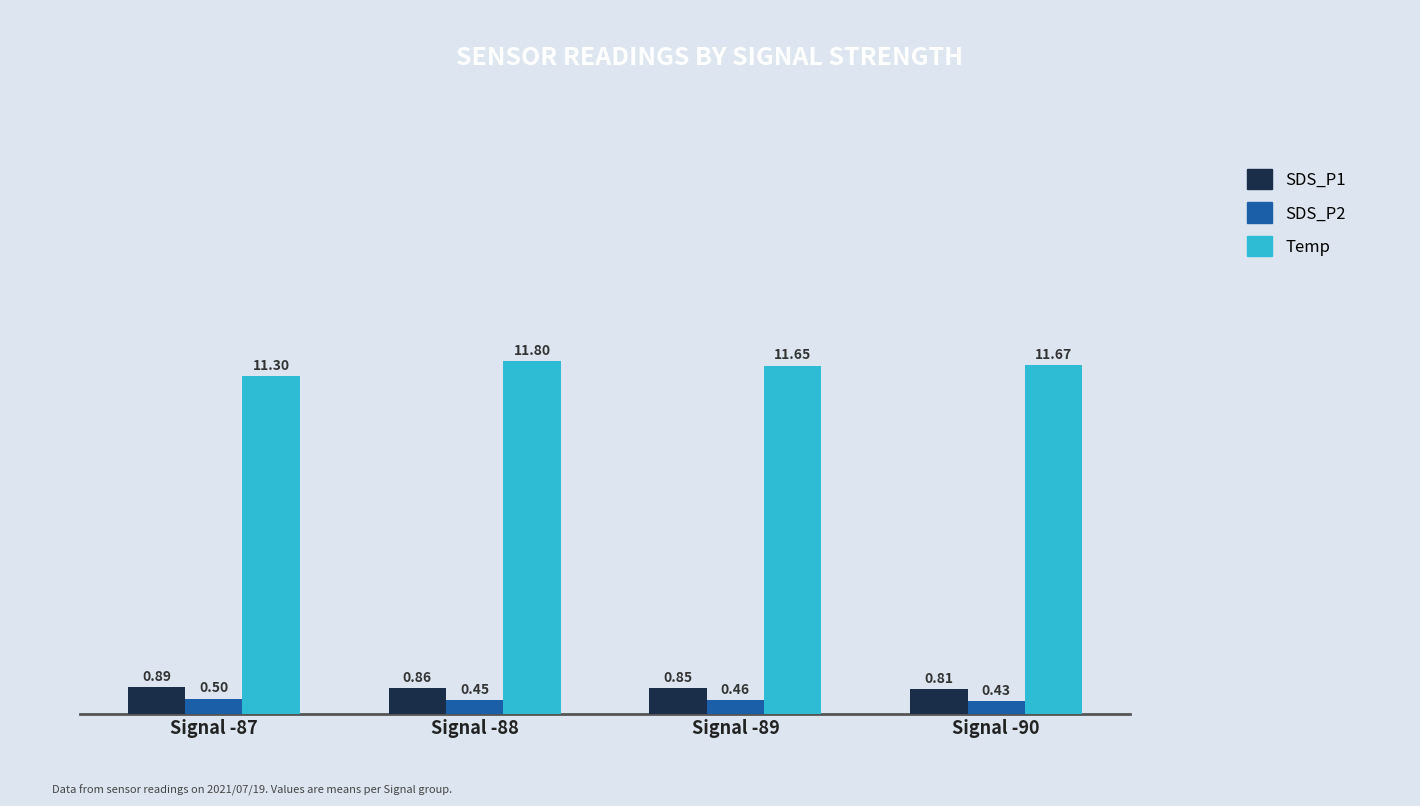

What is the sum of the Temp values at Signal -88 and Signal -90?

23.5